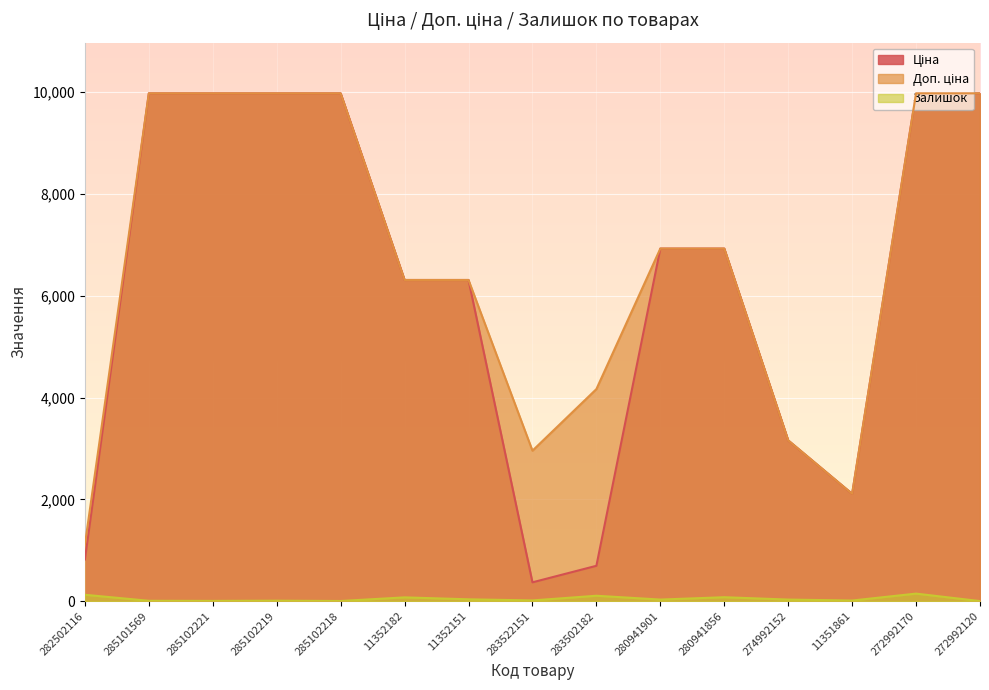

In Доп. ціна, how many points are lower than both neighbors (excluding endpoints)?

2